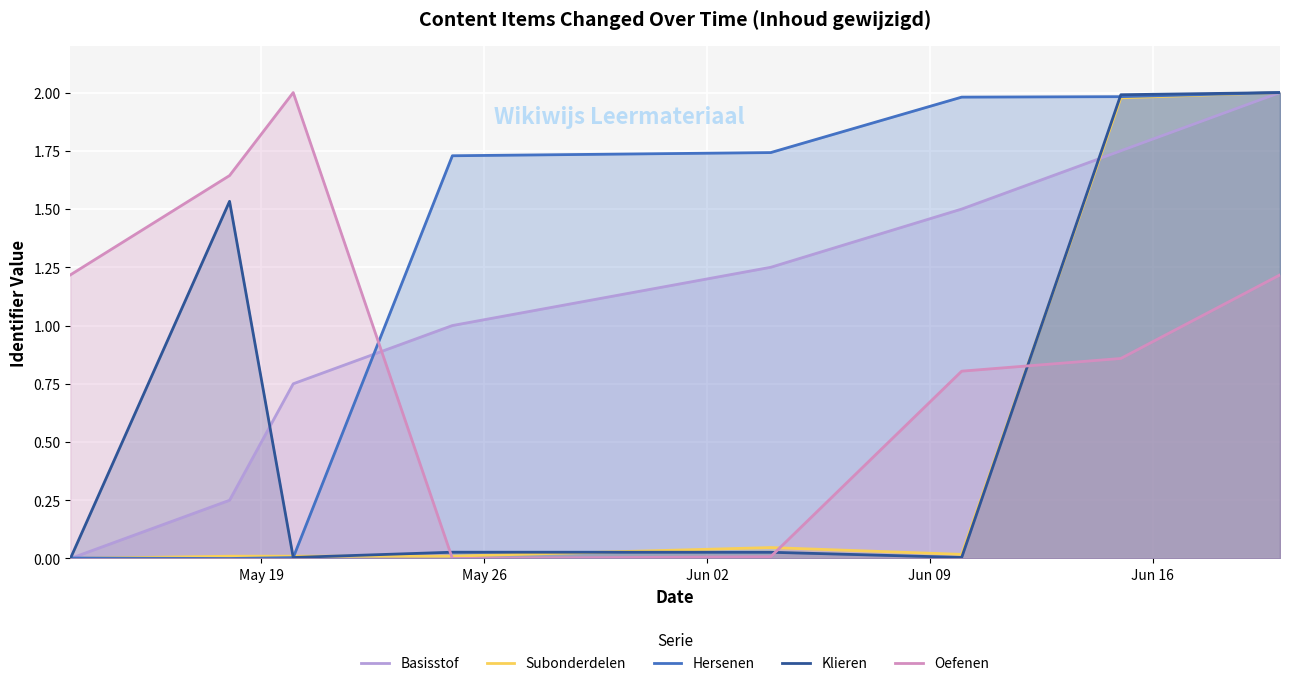

True or false: Oefenen and Basisstof cross at least once.

True